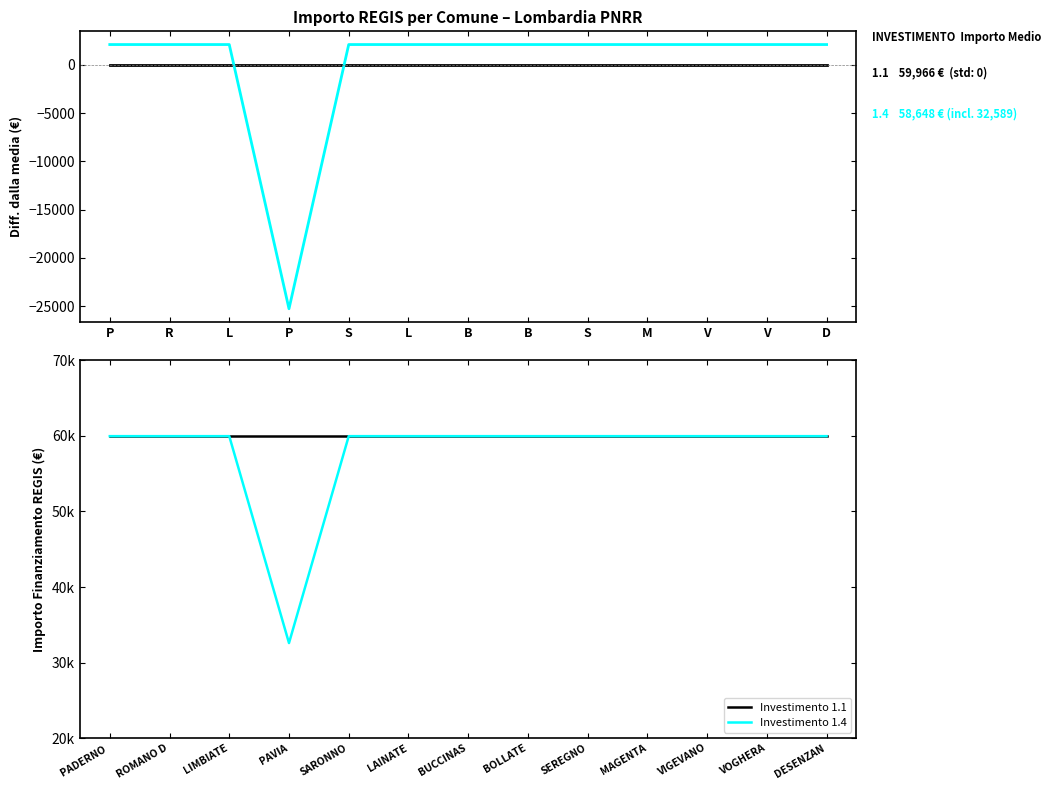

What is the sum of the Investimento 1.4 values at BOLLATE and VOGHERA?

119932